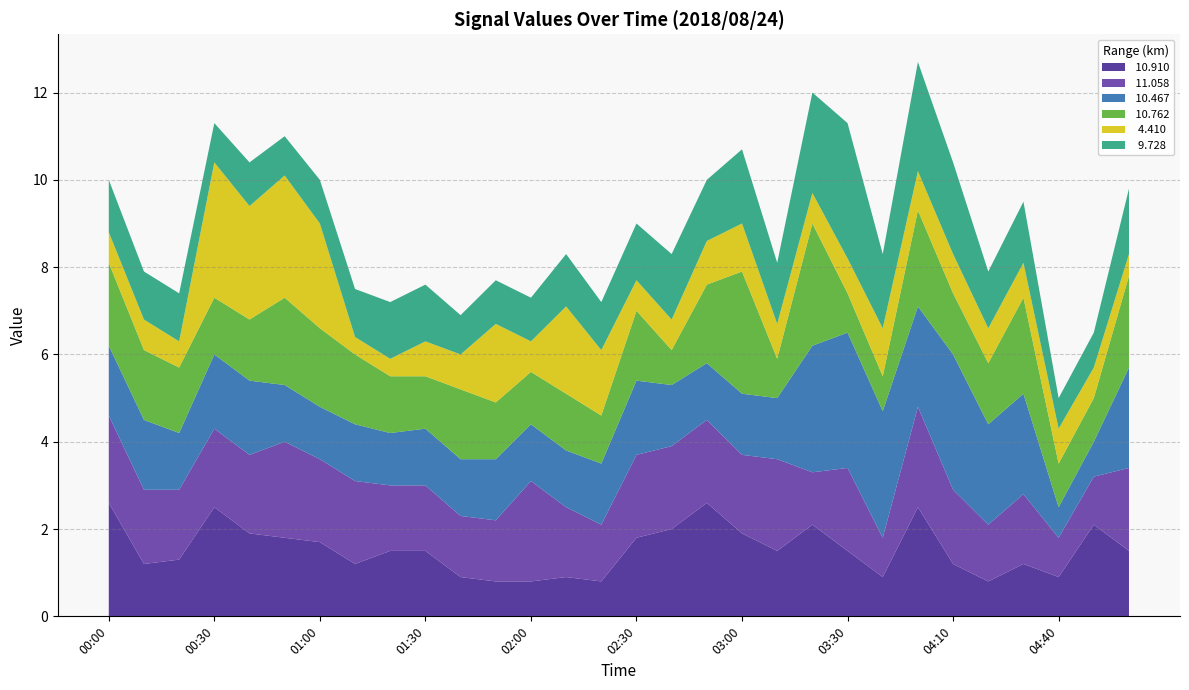

Reading left to right, what are all the values shown in this chart?

 10.910: 00:00=2.6	00:10=1.2	00:20=1.3	00:30=2.5	00:40=1.9	00:50=1.8	01:00=1.7	01:10=1.2	01:20=1.5	01:30=1.5	01:40=0.9	01:50=0.8	02:00=0.8	02:10=0.9	02:20=0.8	02:30=1.8	02:40=2.0	02:50=2.6	03:00=1.9	03:10=1.5	03:20=2.1	03:30=1.5	03:40=0.9	04:00=2.5	04:10=1.2	04:20=0.8	04:30=1.2	04:40=0.9	04:50=2.1	05:00=1.5
 11.058: 00:00=2.0	00:10=1.7	00:20=1.6	00:30=1.8	00:40=1.8	00:50=2.2	01:00=1.9	01:10=1.9	01:20=1.5	01:30=1.5	01:40=1.4	01:50=1.4	02:00=2.3	02:10=1.6	02:20=1.3	02:30=1.9	02:40=1.9	02:50=1.9	03:00=1.8	03:10=2.1	03:20=1.2	03:30=1.9	03:40=0.9	04:00=2.3	04:10=1.7	04:20=1.3	04:30=1.6	04:40=0.9	04:50=1.1	05:00=1.9
 10.467: 00:00=1.6	00:10=1.6	00:20=1.3	00:30=1.7	00:40=1.7	00:50=1.3	01:00=1.2	01:10=1.3	01:20=1.2	01:30=1.3	01:40=1.3	01:50=1.4	02:00=1.3	02:10=1.3	02:20=1.4	02:30=1.7	02:40=1.4	02:50=1.3	03:00=1.4	03:10=1.4	03:20=2.9	03:30=3.1	03:40=2.9	04:00=2.3	04:10=3.1	04:20=2.3	04:30=2.3	04:40=0.7	04:50=0.8	05:00=2.3
 10.762: 00:00=1.9	00:10=1.6	00:20=1.5	00:30=1.3	00:40=1.4	00:50=2.0	01:00=1.8	01:10=1.6	01:20=1.3	01:30=1.2	01:40=1.6	01:50=1.3	02:00=1.2	02:10=1.3	02:20=1.1	02:30=1.6	02:40=0.8	02:50=1.8	03:00=2.8	03:10=0.9	03:20=2.8	03:30=0.9	03:40=0.8	04:00=2.2	04:10=1.4	04:20=1.4	04:30=2.2	04:40=1.0	04:50=1.0	05:00=2.1
  4.410: 00:00=0.7	00:10=0.7	00:20=0.6	00:30=3.1	00:40=2.6	00:50=2.8	01:00=2.4	01:10=0.4	01:20=0.4	01:30=0.8	01:40=0.8	01:50=1.8	02:00=0.7	02:10=2.0	02:20=1.5	02:30=0.7	02:40=0.7	02:50=1.0	03:00=1.1	03:10=0.8	03:20=0.7	03:30=0.8	03:40=1.1	04:00=0.9	04:10=0.9	04:20=0.8	04:30=0.8	04:40=0.8	04:50=0.7	05:00=0.5
  9.728: 00:00=1.2	00:10=1.1	00:20=1.1	00:30=0.9	00:40=1.0	00:50=0.9	01:00=1.0	01:10=1.1	01:20=1.3	01:30=1.3	01:40=0.9	01:50=1.0	02:00=1.0	02:10=1.2	02:20=1.1	02:30=1.3	02:40=1.5	02:50=1.4	03:00=1.7	03:10=1.4	03:20=2.3	03:30=3.1	03:40=1.7	04:00=2.5	04:10=2.1	04:20=1.3	04:30=1.4	04:40=0.7	04:50=0.8	05:00=1.5